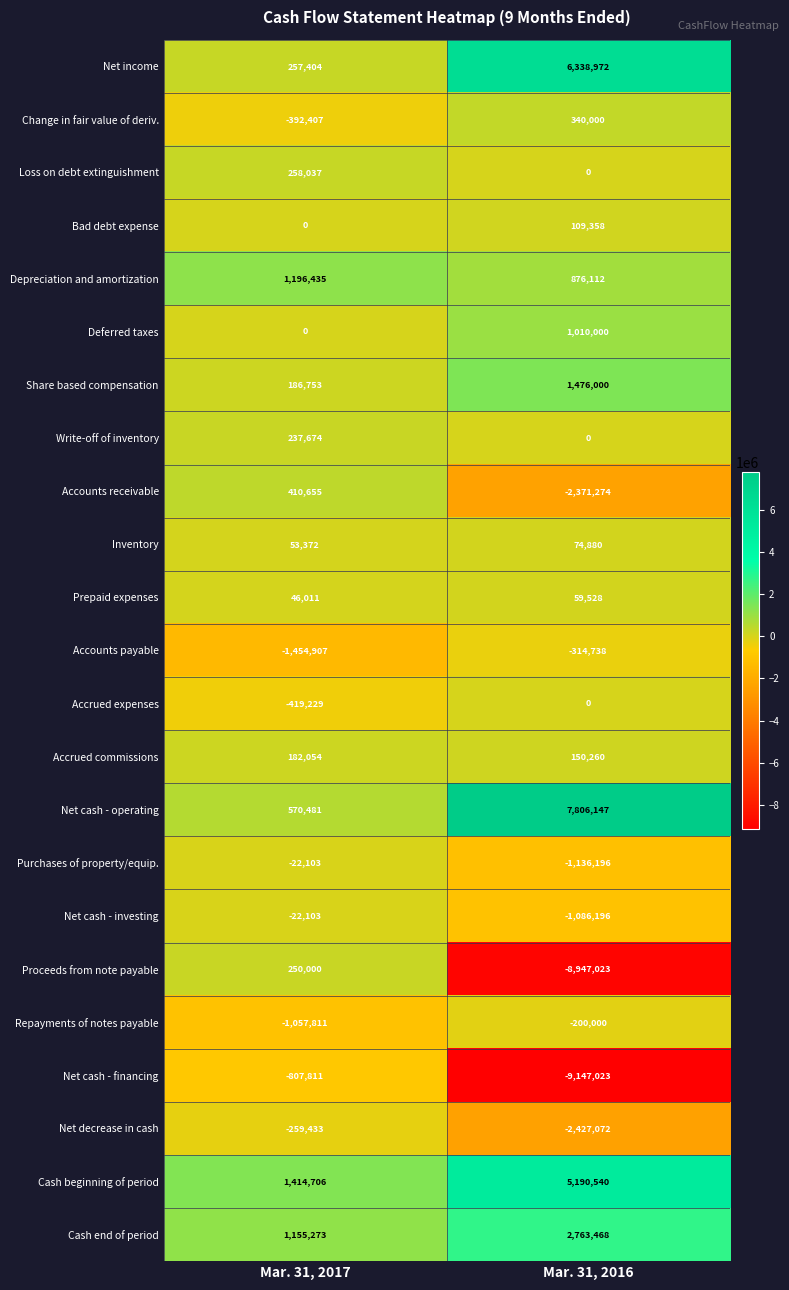

Which series has the largest total across all categories?

Net cash - operating